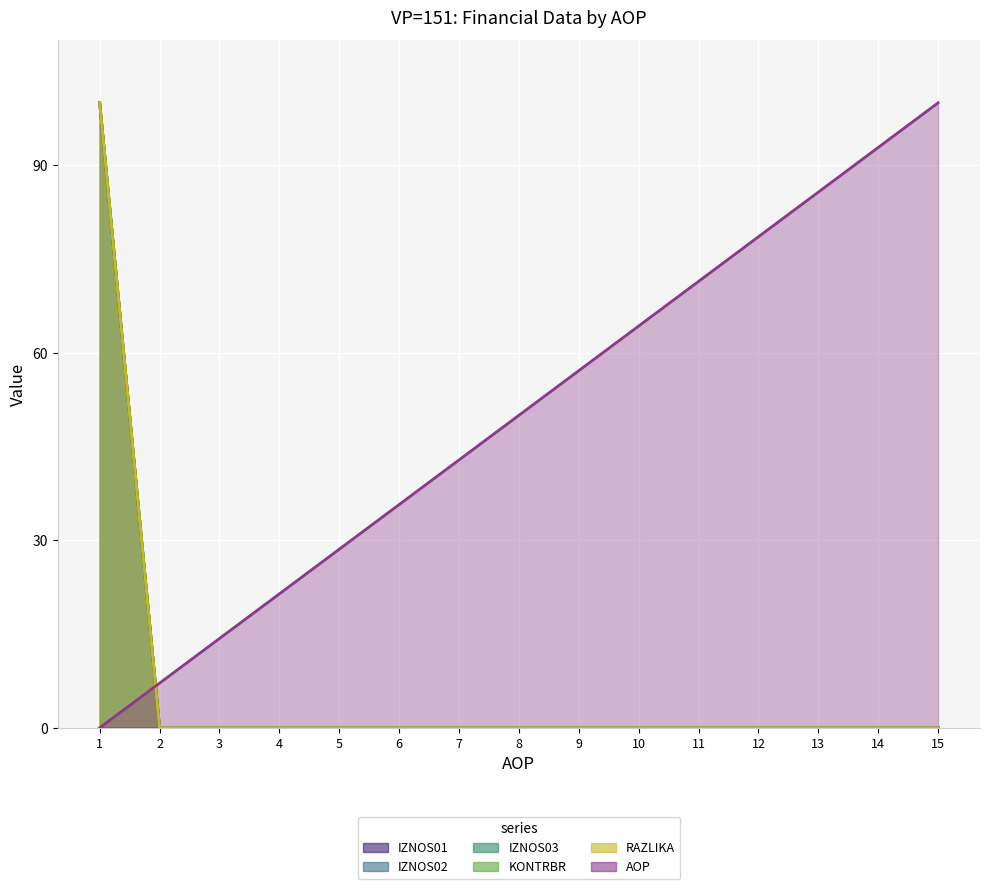

The value of RAZLIKA at 13 is 0.0. True or false?

True